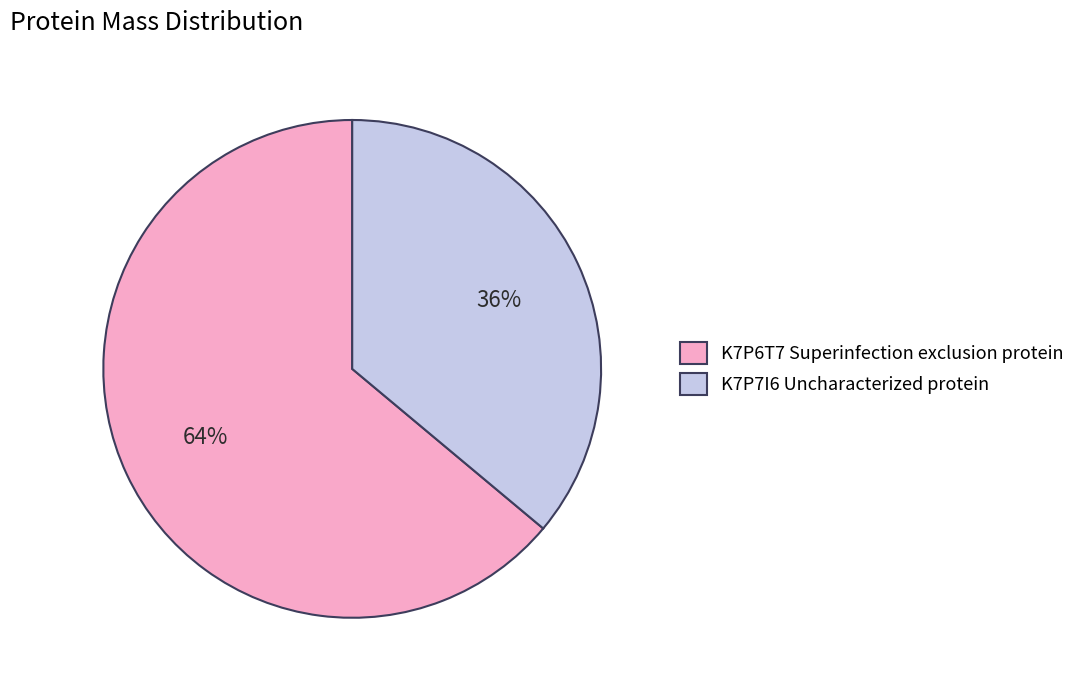

What percentage is the K7P6T7 Superinfection exclusion protein slice, to the nearest percent?

64%